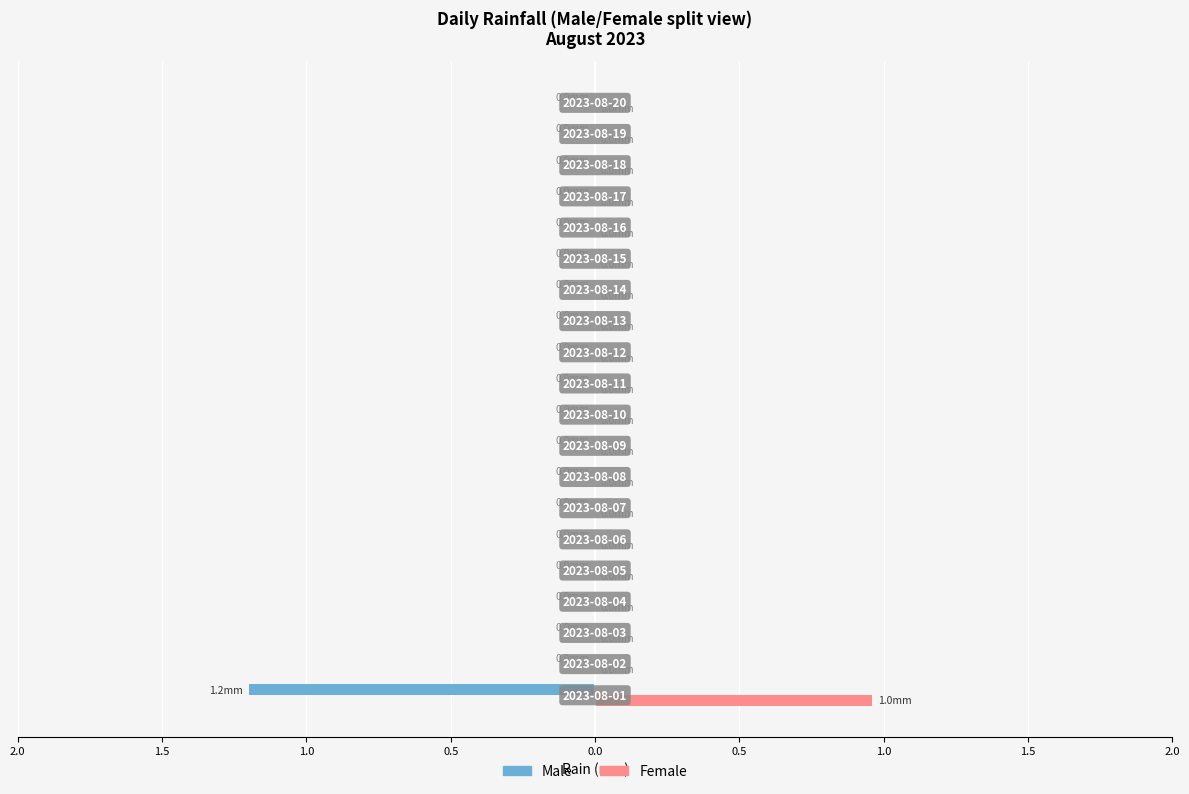

At how many categories does at least one series exceed 0?

1